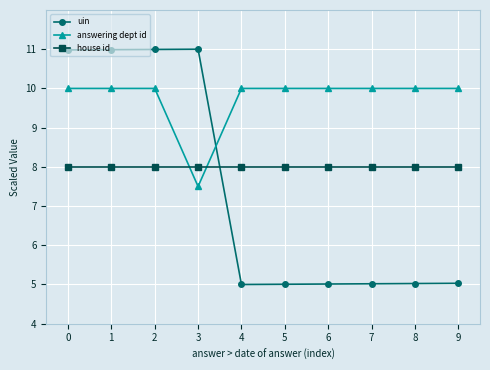

What is the maximum value shown in the chart?

11.0